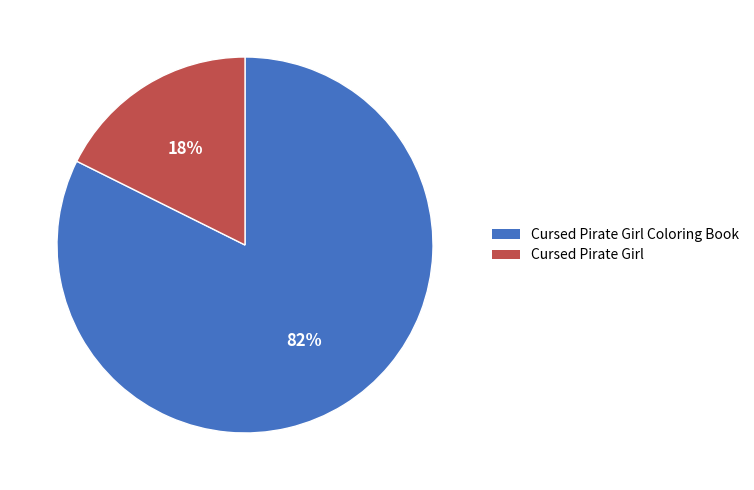

Is the sum of Cursed Pirate Girl and Cursed Pirate Girl Coloring Book greater than half?

Yes